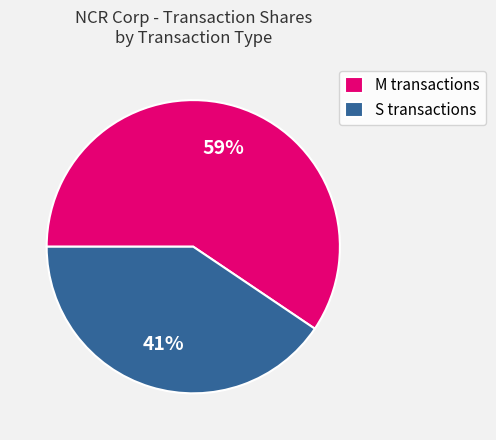

What is the smallest slice in the pie chart?

S transactions